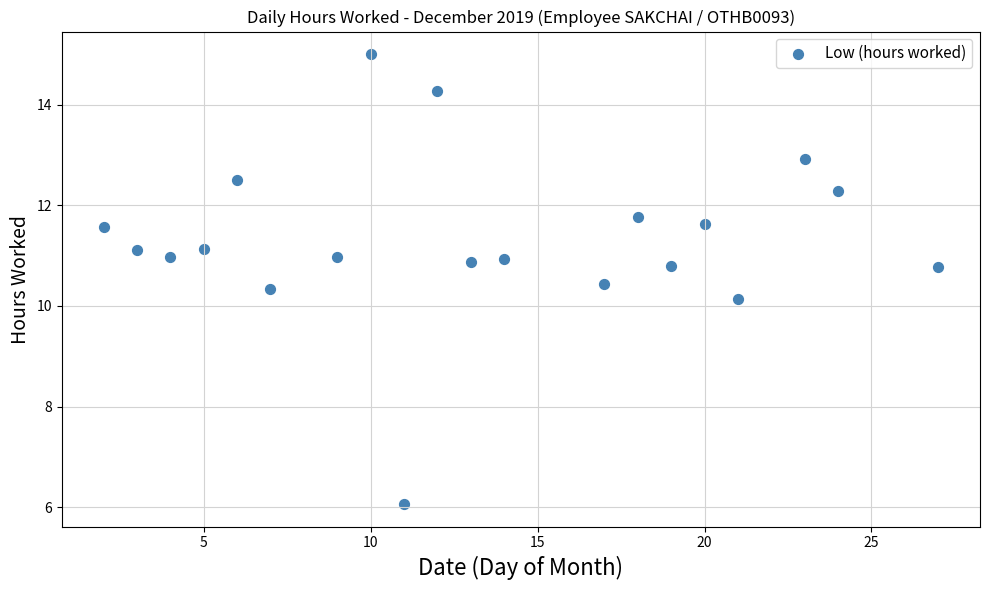

What Y value in the scatter plot is closest to 10?

10.1